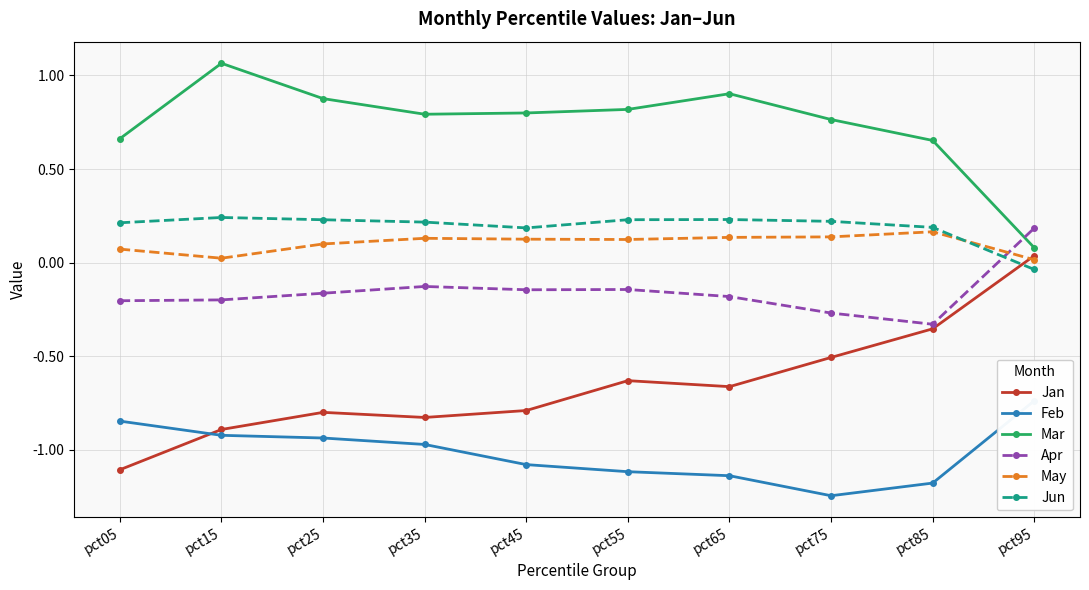

True or false: May has a value of 0.1 at pct25.

True